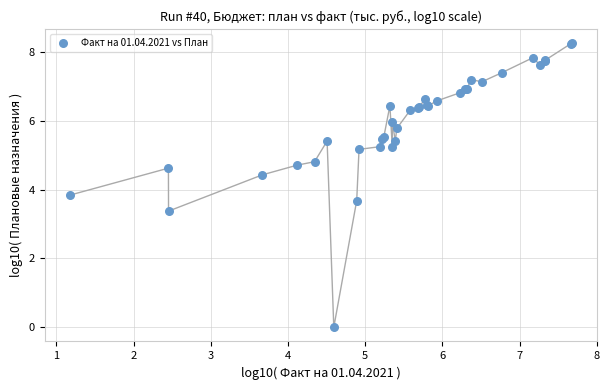

What Y value in the scatter plot is closest to 4?

3.8